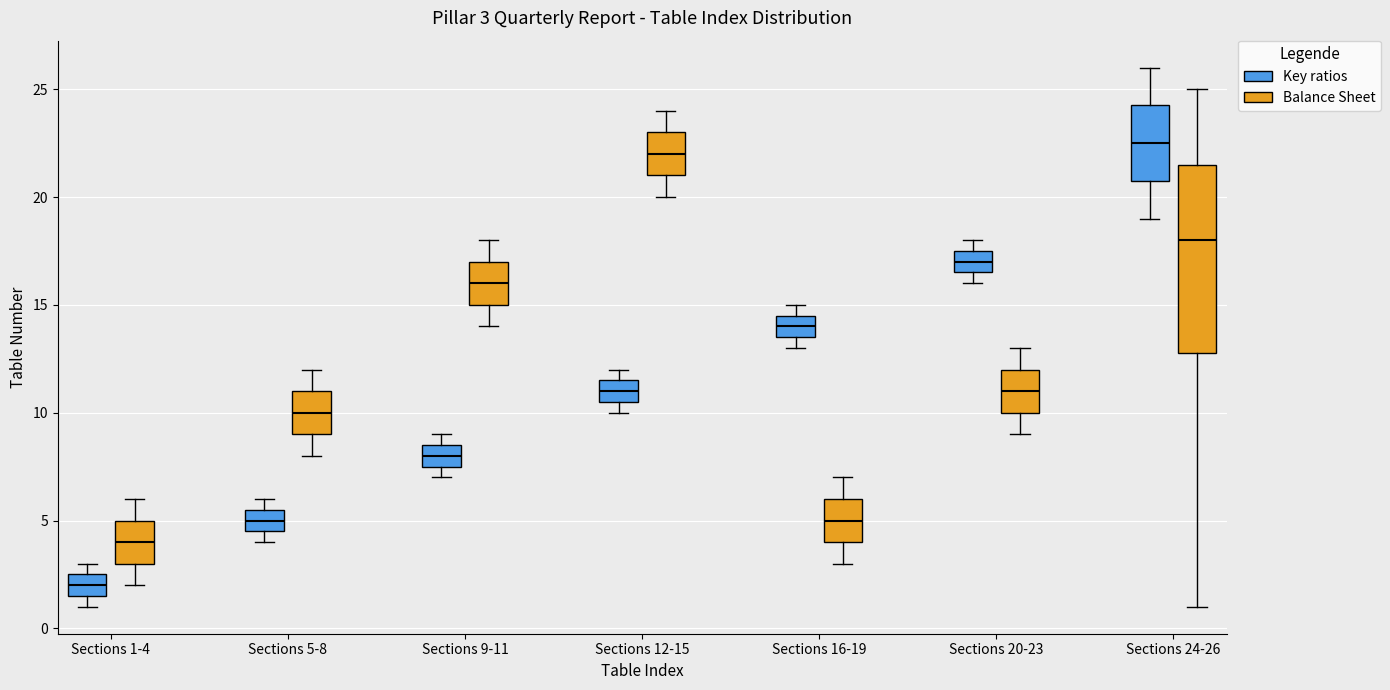

Comparing the boxes themselves (not the whiskers), which one is the tallest?

Sections 24-26 (Balance Sheet)